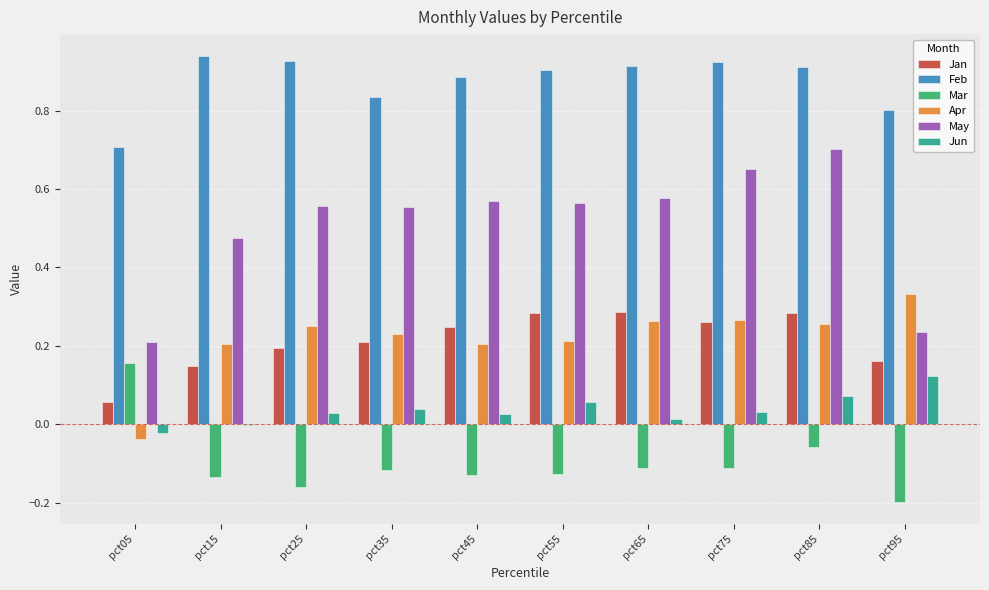

Which category has the highest value across all series?

pct15